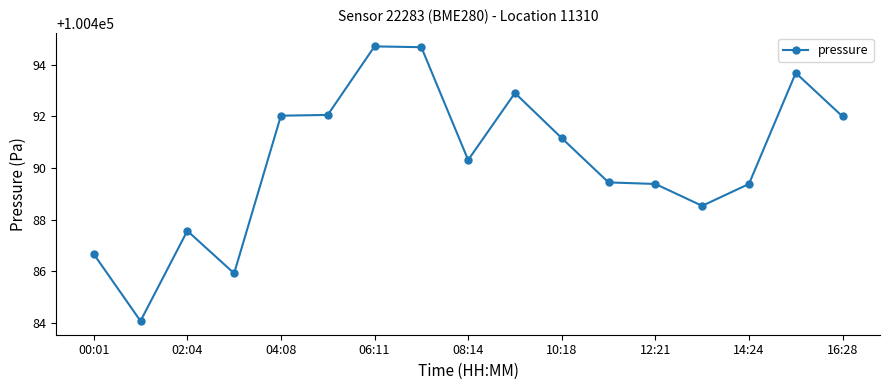

What is the difference between the maximum and second lowest values?

8.8